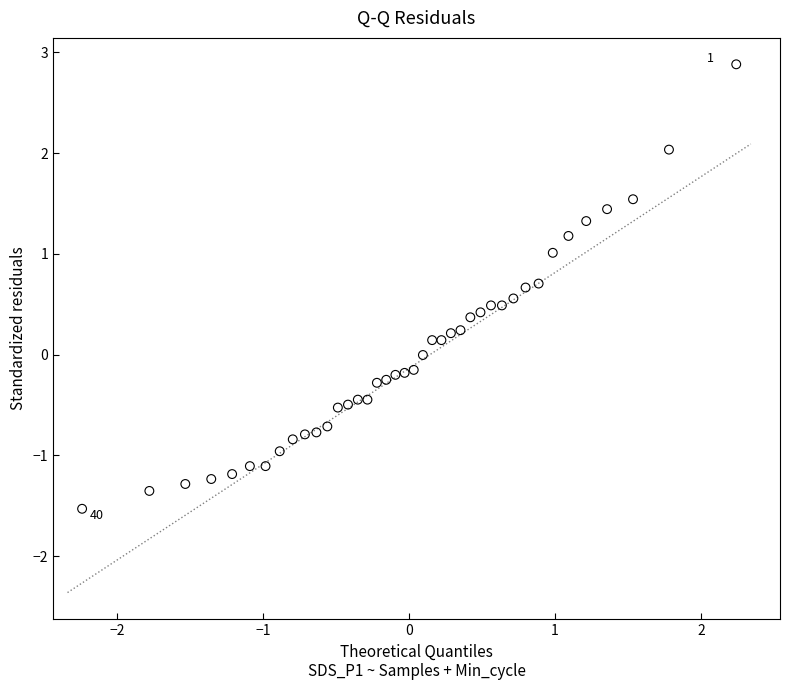

What is the range of X values (max minus min)?

4.5